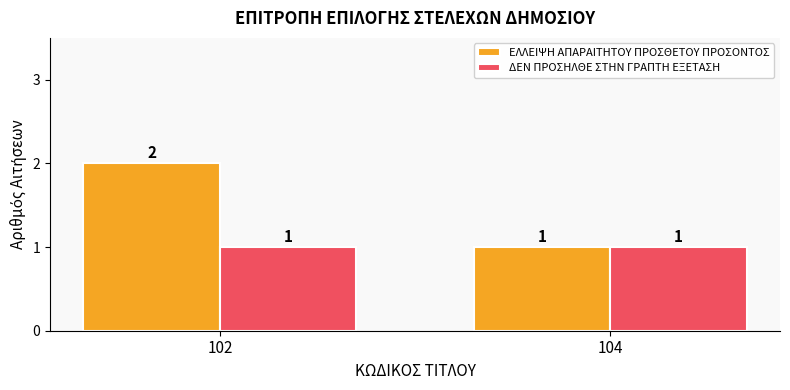

Which series has the largest range (max minus min)?

ΕΛΛΕΙΨΗ ΑΠΑΡΑΙΤΗΤΟΥ ΠΡΟΣΘΕΤΟΥ ΠΡΟΣΟΝΤΟΣ